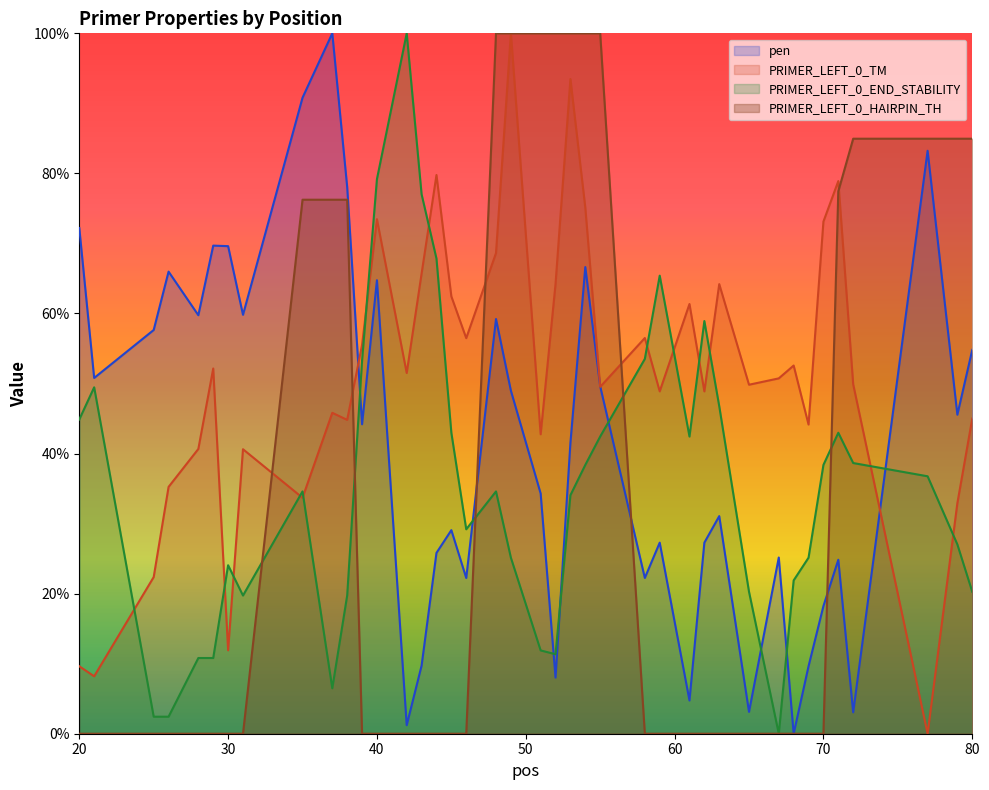

Reading left to right, what are all the values shown in this chart?

pen: 20=72.2	21=50.8	25=57.6	26=66.0	28=59.8	29=69.7	30=69.6	31=59.8	35=90.8	37=100.0	38=78.1	39=44.2	40=64.8	42=1.2	43=9.7	44=25.8	45=29.1	46=22.2	48=59.2	49=49.0	51=34.3	52=8.0	53=41.5	54=66.6	55=49.6	58=22.2	59=27.3	61=4.7	62=27.3	63=31.1	65=3.1	67=25.2	68=0.0	69=9.6	70=18.2	71=24.8	72=3.1	77=83.2	79=45.6	80=54.8
PRIMER_LEFT_0_TM: 20=9.6	21=8.2	25=22.4	26=35.2	28=40.7	29=52.1	30=11.9	31=40.6	35=33.7	37=45.8	38=44.8	39=55.5	40=73.5	42=51.5	43=65.7	44=79.8	45=62.4	46=56.5	48=68.6	49=100.0	51=42.8	52=64.2	53=93.5	54=75.1	55=49.5	58=56.5	59=48.9	61=61.4	62=48.9	63=64.2	65=49.8	67=50.7	68=52.6	69=44.1	70=73.1	71=78.9	72=49.9	77=0.0	79=32.9	80=45.0
PRIMER_LEFT_0_END_STABILITY: 20=44.9	21=49.5	25=2.4	26=2.4	28=10.8	29=10.8	30=24.1	31=19.7	35=34.6	37=6.5	38=19.7	39=53.2	40=79.2	42=100.0	43=77.0	44=67.8	45=43.0	46=29.2	48=34.6	49=25.1	51=11.9	52=11.4	53=34.1	54=38.4	55=42.4	58=53.5	59=65.4	61=42.4	62=58.9	63=46.8	65=20.3	67=0.0	68=21.9	69=25.1	70=38.4	71=43.0	72=38.6	77=36.8	79=27.0	80=20.3
PRIMER_LEFT_0_HAIRPIN_TH: 20=0.0	21=0.0	25=0.0	26=0.0	28=0.0	29=0.0	30=0.0	31=0.0	35=76.2	37=76.2	38=76.2	39=0.0	40=0.0	42=0.0	43=0.0	44=0.0	45=0.0	46=0.0	48=100.0	49=100.0	51=100.0	52=100.0	53=100.0	54=100.0	55=100.0	58=0.0	59=0.0	61=0.0	62=0.0	63=0.0	65=0.0	67=0.0	68=0.0	69=0.0	70=0.0	71=77.4	72=85.0	77=85.0	79=85.0	80=85.0